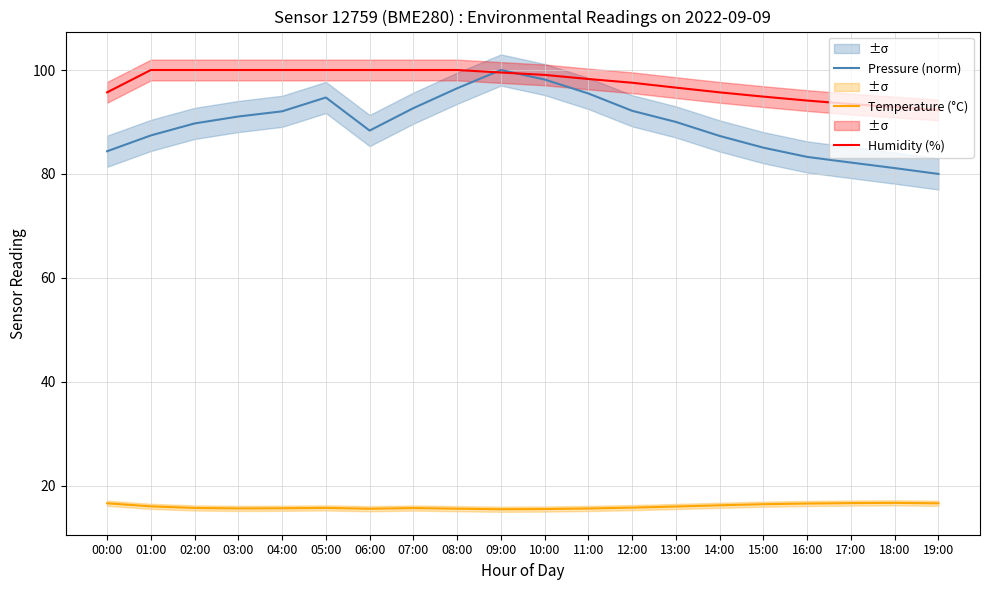

At how many categories does at least one series exceed 82?

20